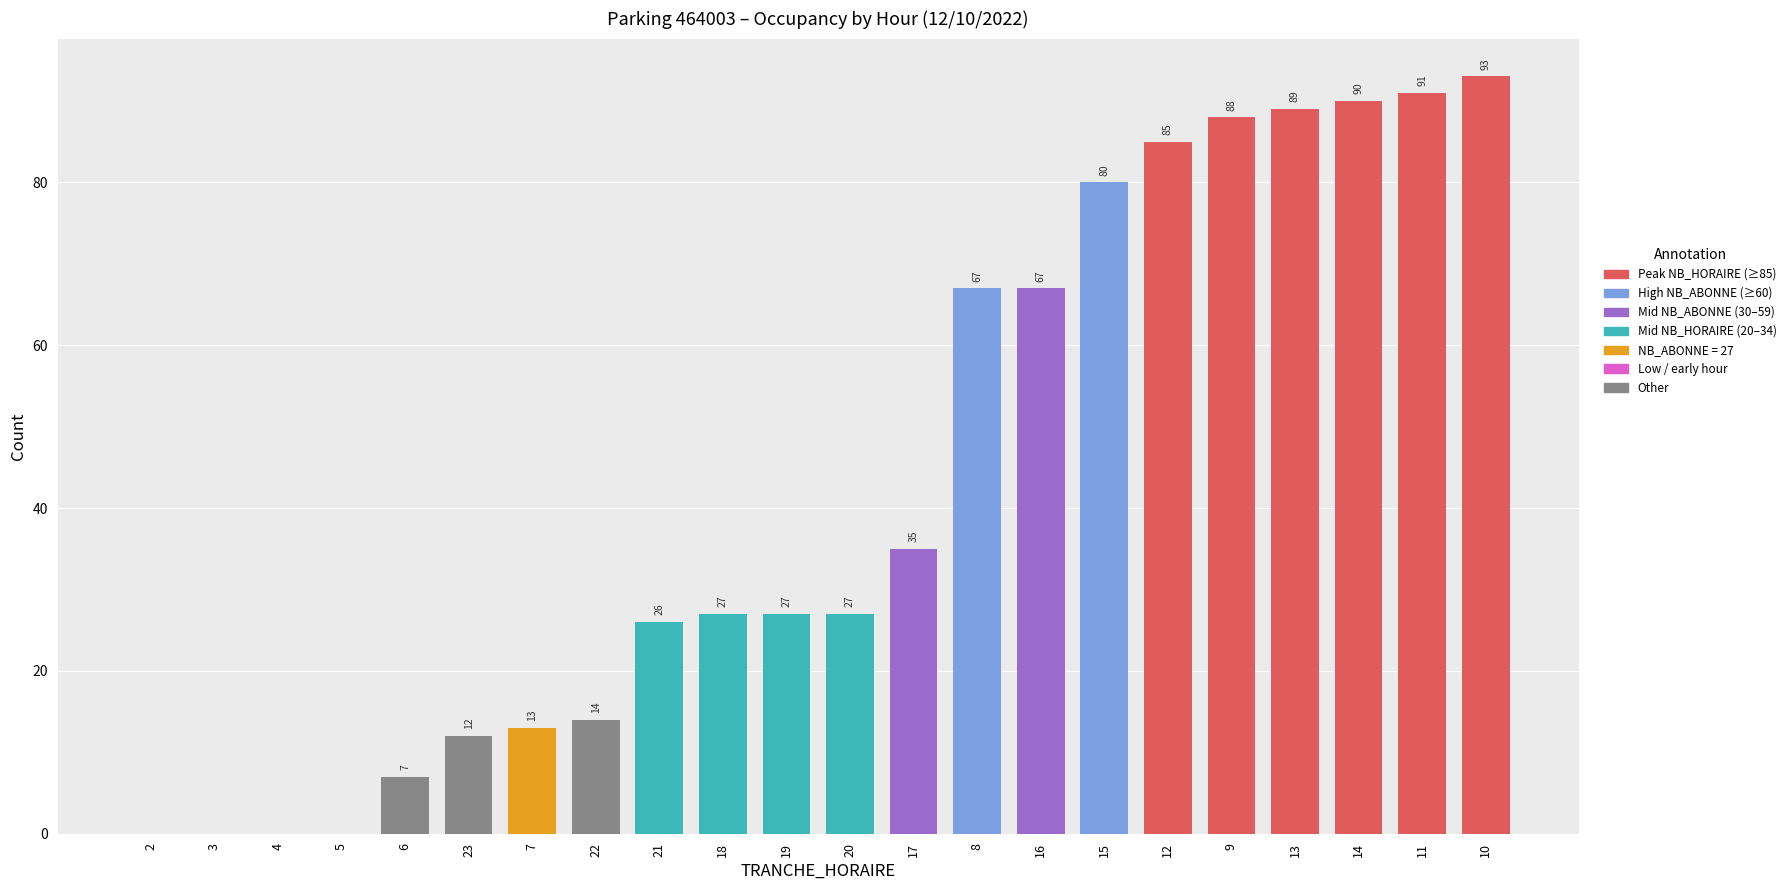

What is the change in value from 23 to 11?

+79